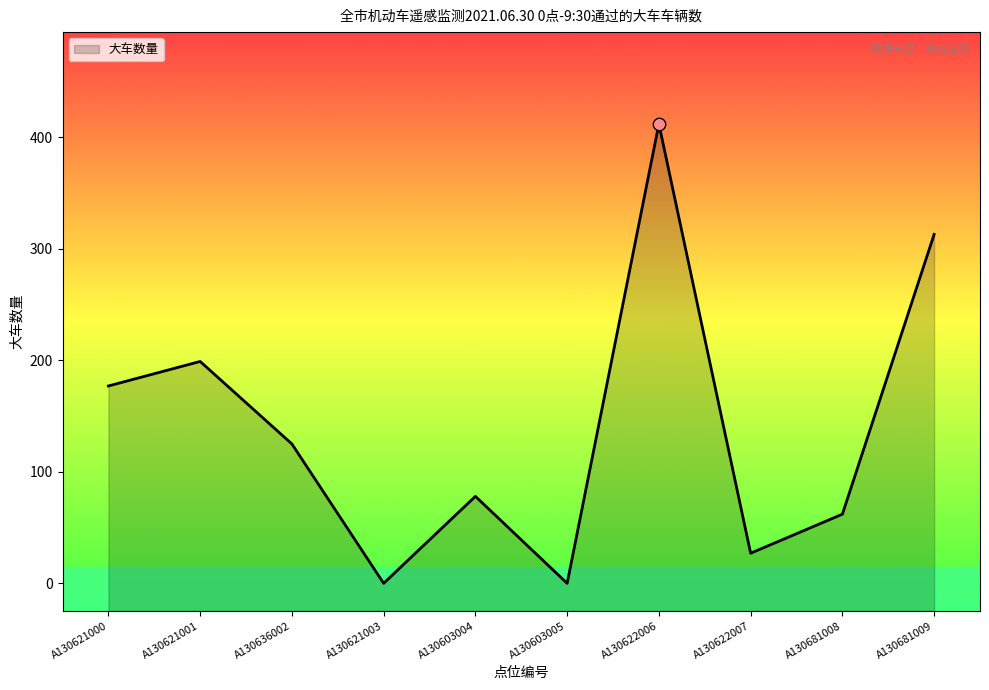

Which has a higher value, A130622007 or A130622006?

A130622006